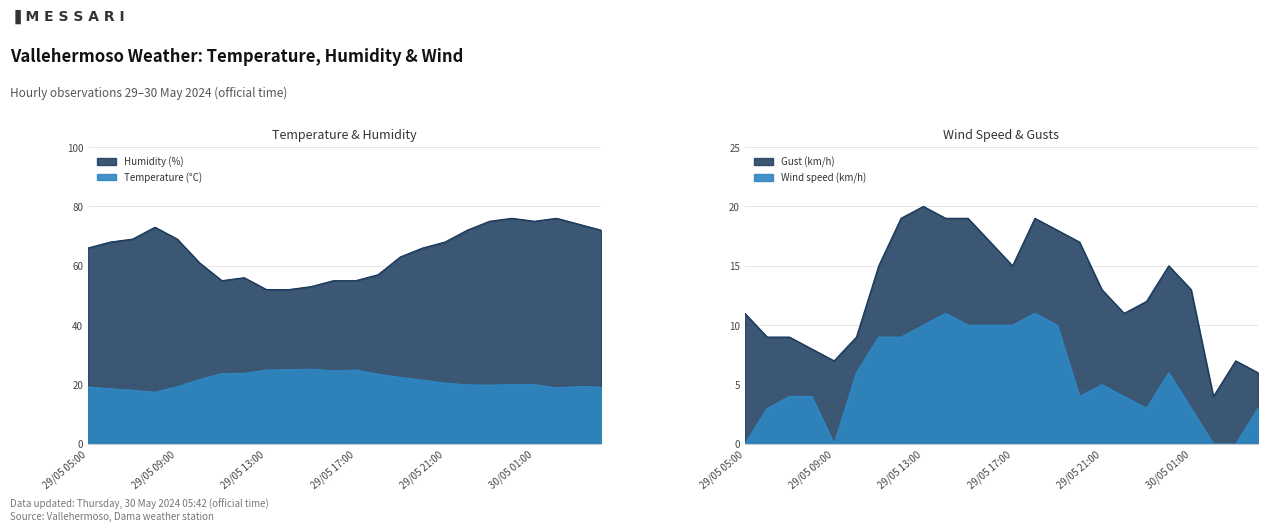

Read the Humidity (%) value at 29/05 23:00.

75.0